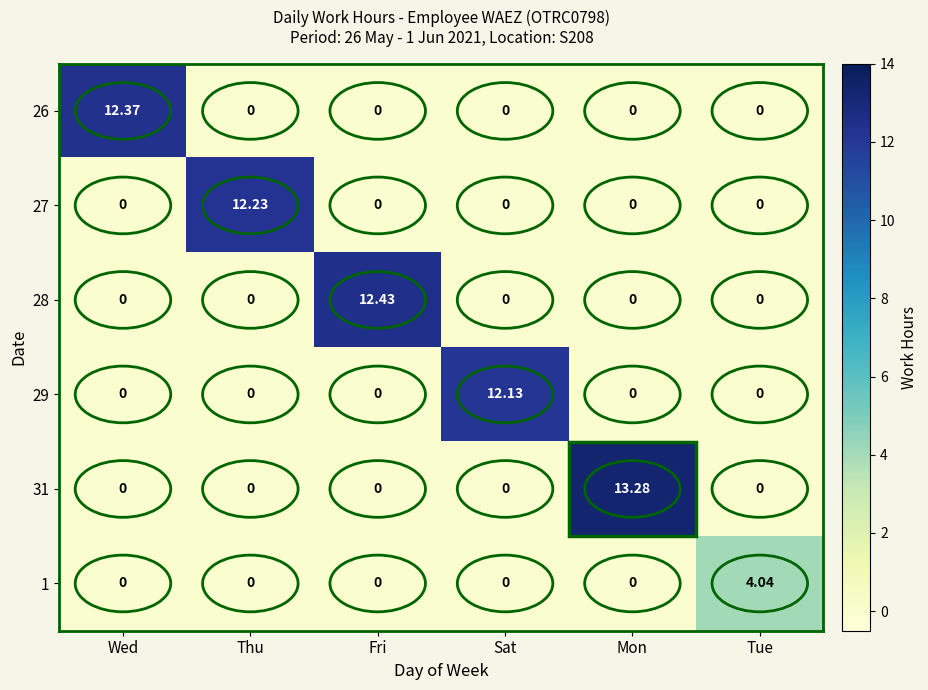

How many positive values does the 31 series have?

1